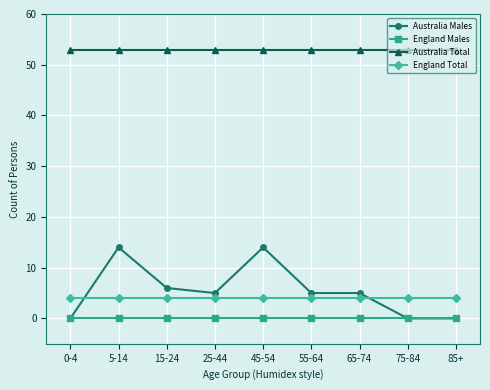

Rank the series by their maximum value, from lowest to highest.

England Males, England Total, Australia Males, Australia Total